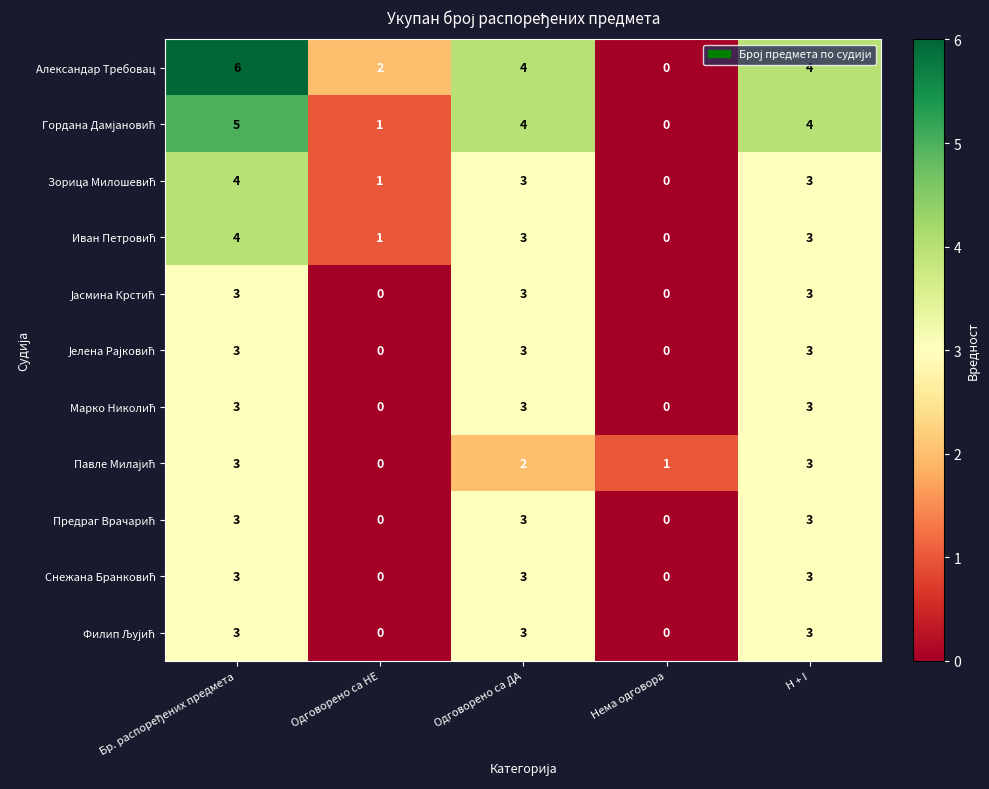

Which series has the widest spread of values?

Александар Требовац